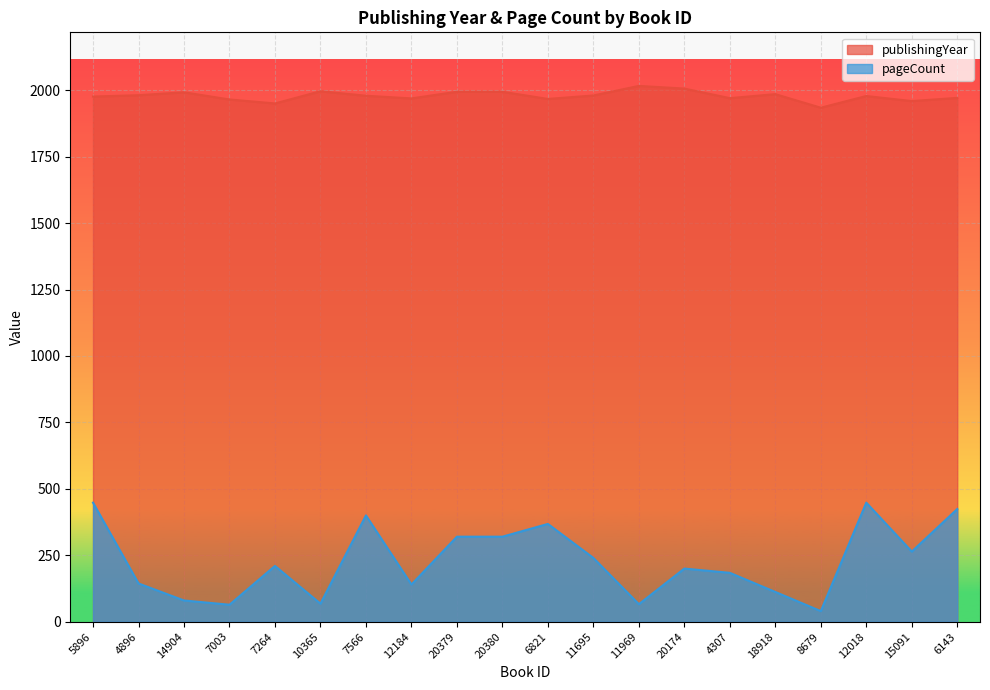

Does the chart display data point markers on the line(s)?

No